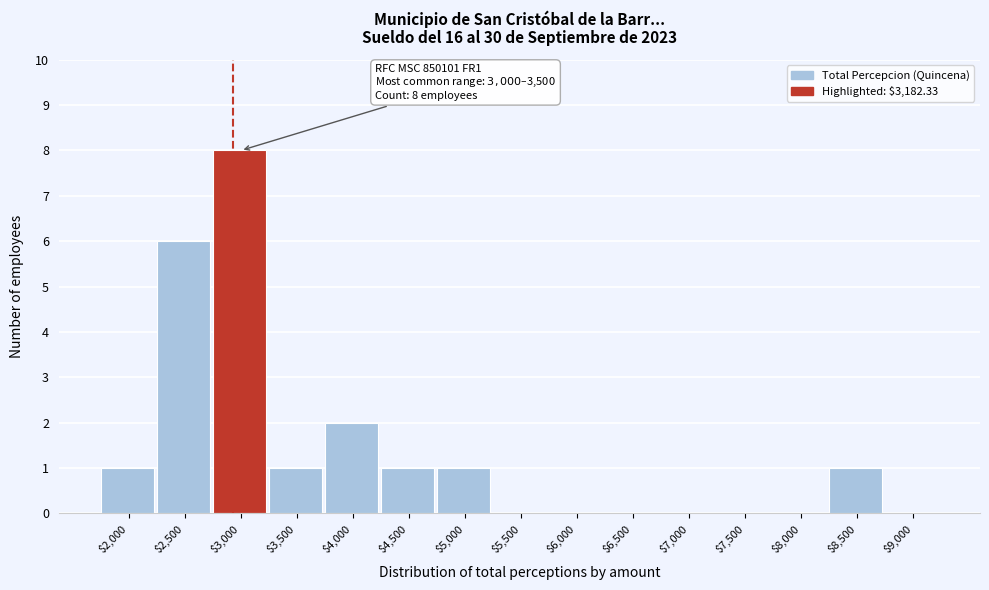

What is the maximum value shown in the chart?

8